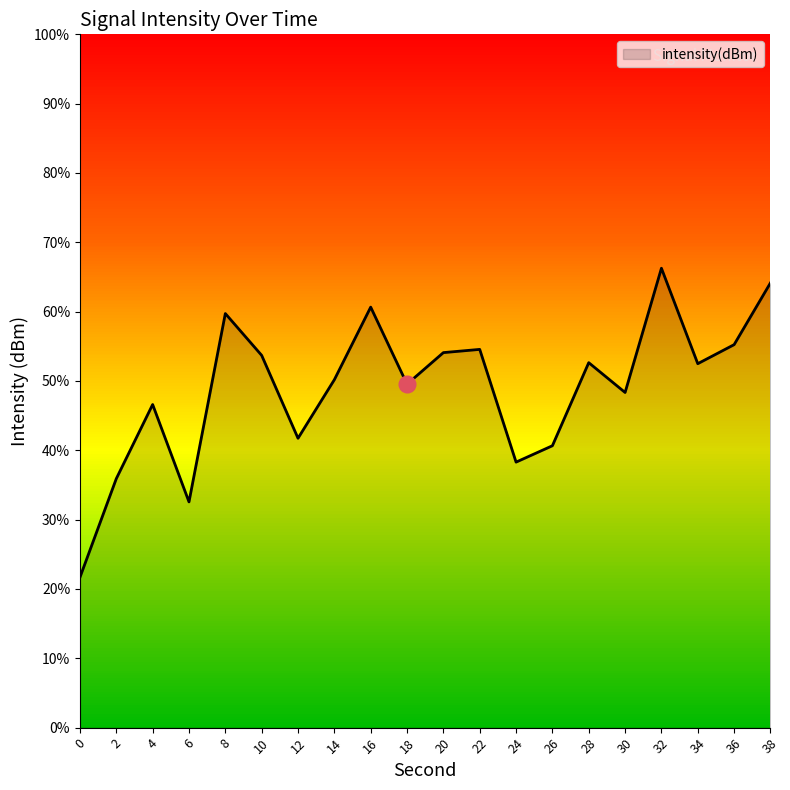

Is this an area chart (filled region under the line)?

Yes